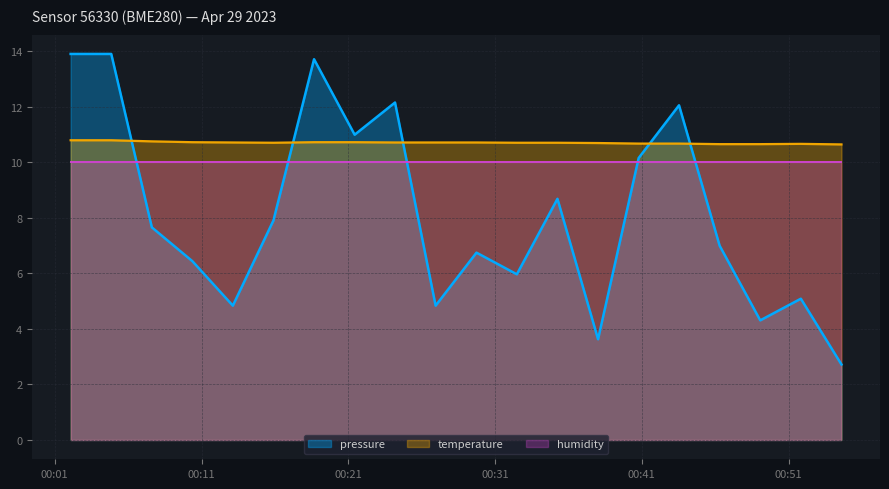

Which series has the largest total across all categories?

temperature